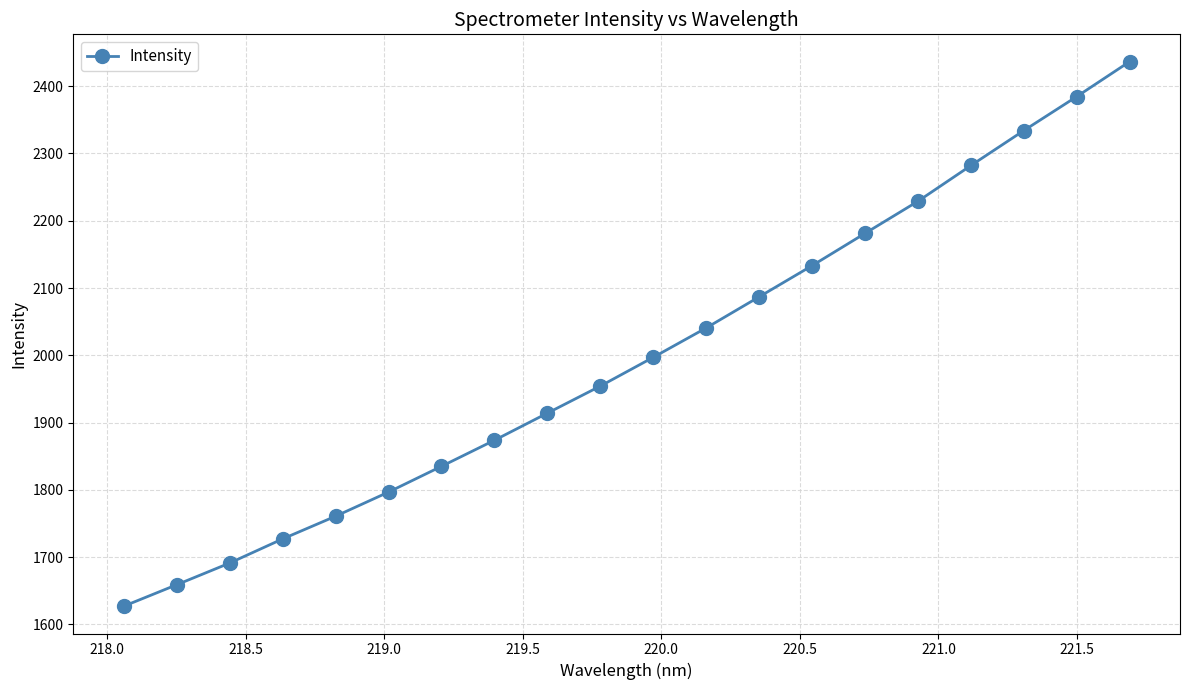

What is the difference between the maximum and minimum values?

809.6